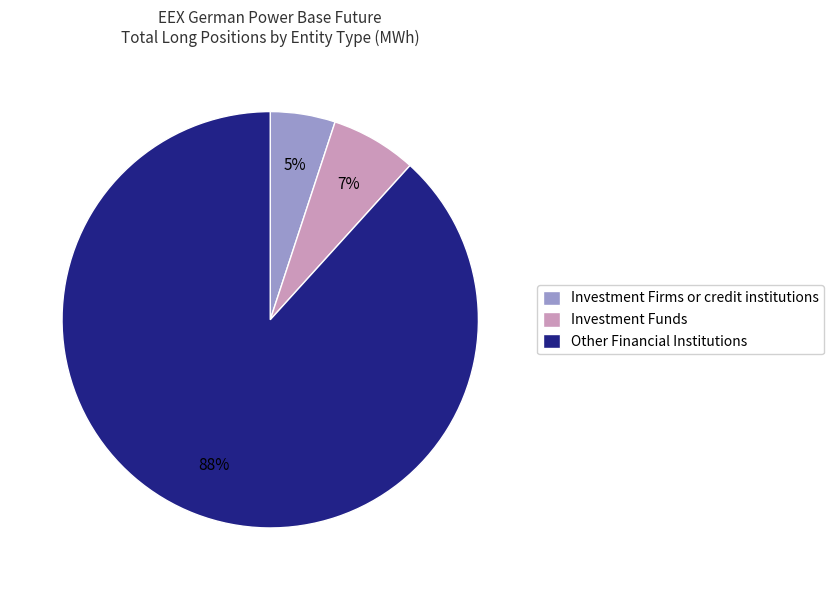

Is the sum of Other Financial Institutions and Investment Firms or credit institutions greater than half?

Yes